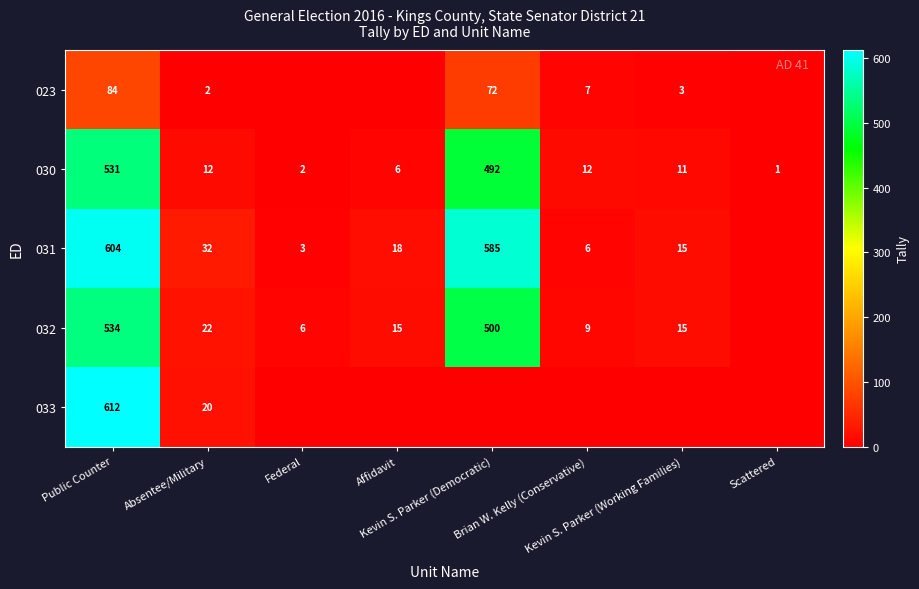

What is the difference between the maximum and minimum values in the 030 series?

530